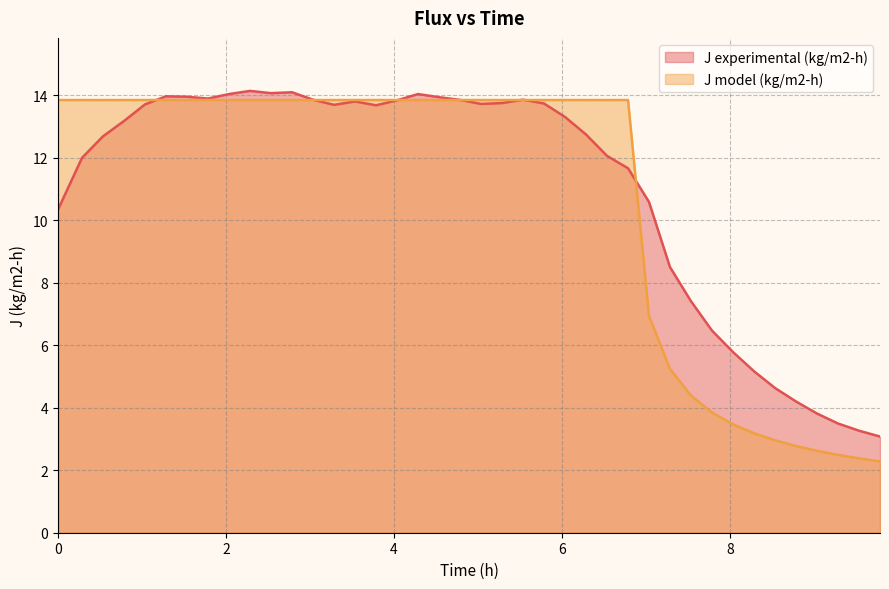

What is the maximum value shown in the chart?

14.1